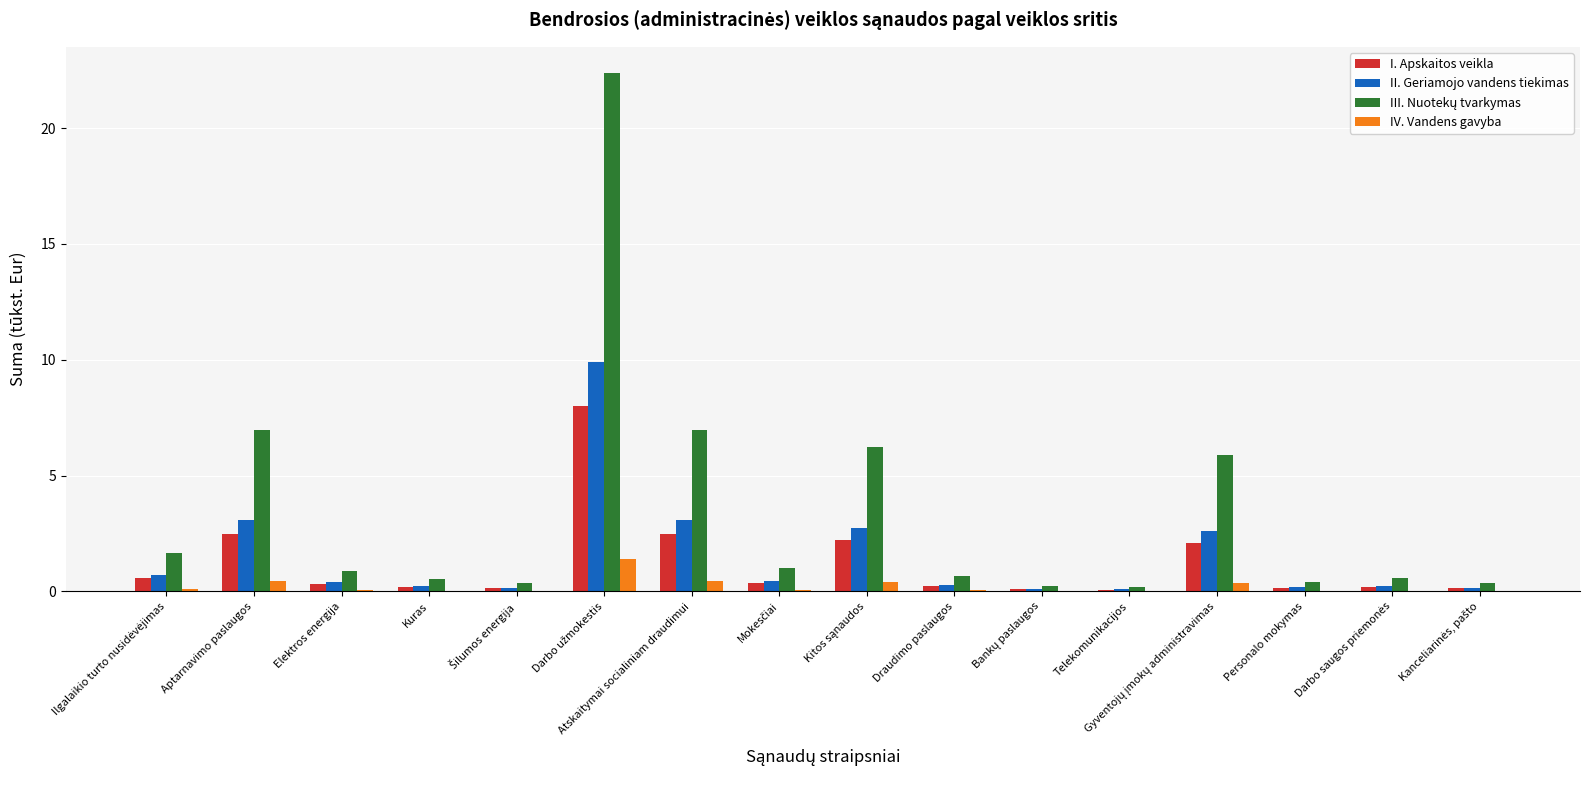

What is the sum of all IV. Vandens gavyba values?

3.4